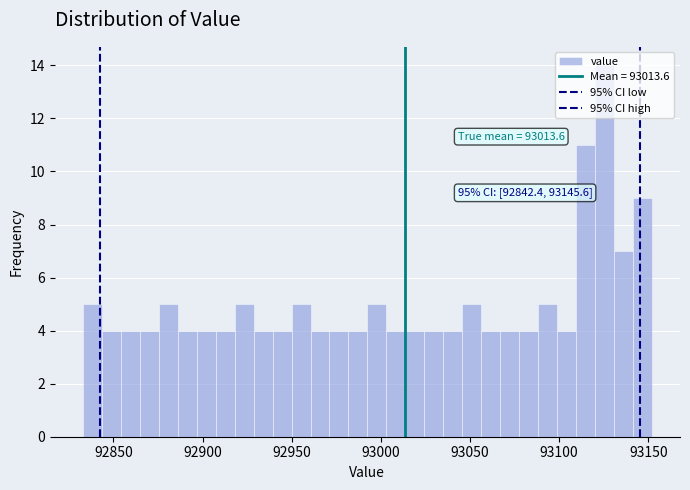

Read against the x-axis, roughly where is the centre of the tallest bar?

93125